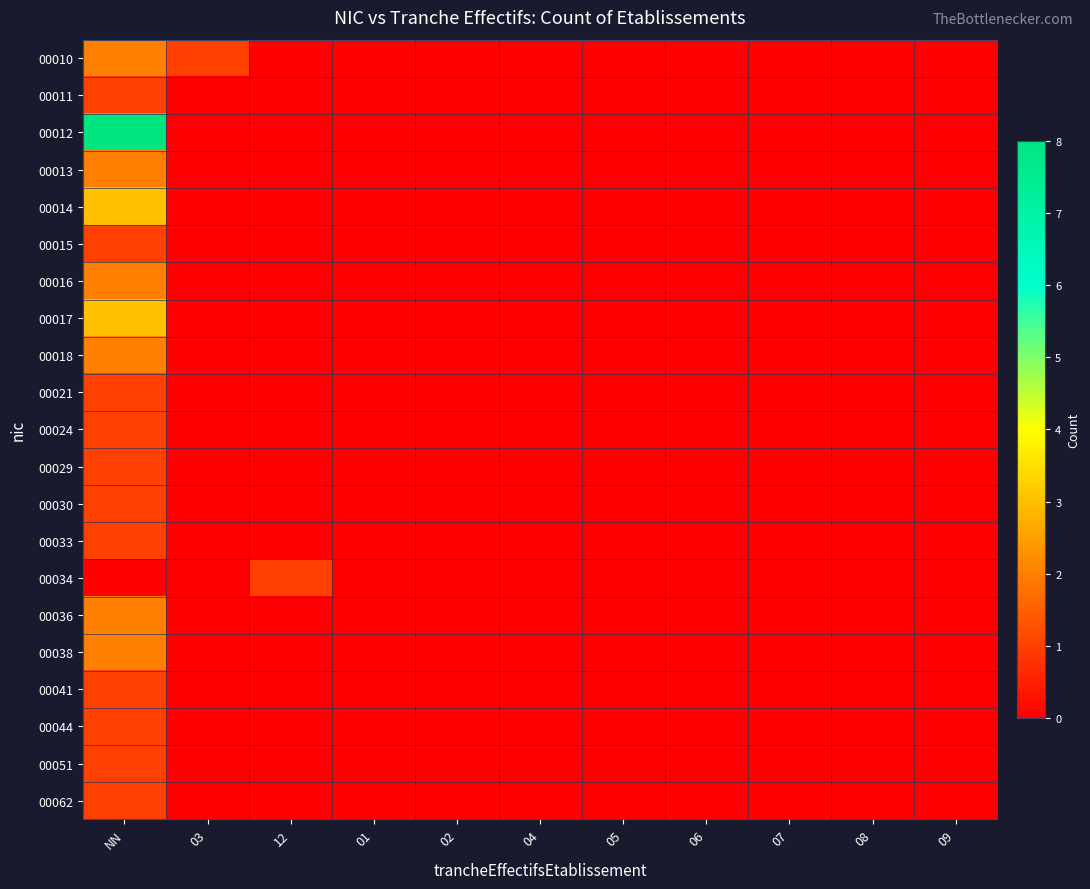

Count the number of categories in the chart.

11